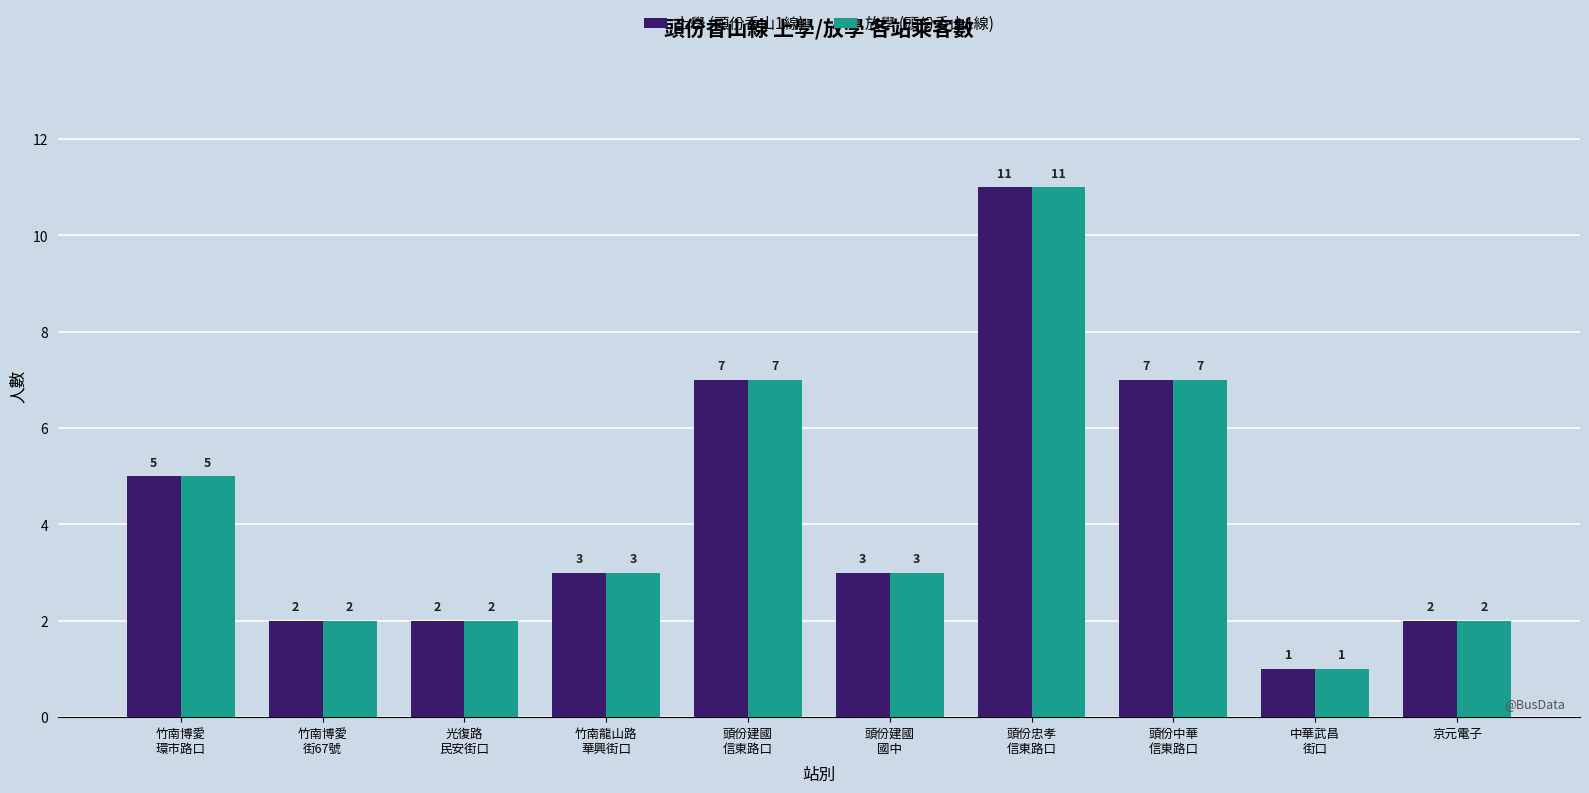

How many bars are there in each group?

2